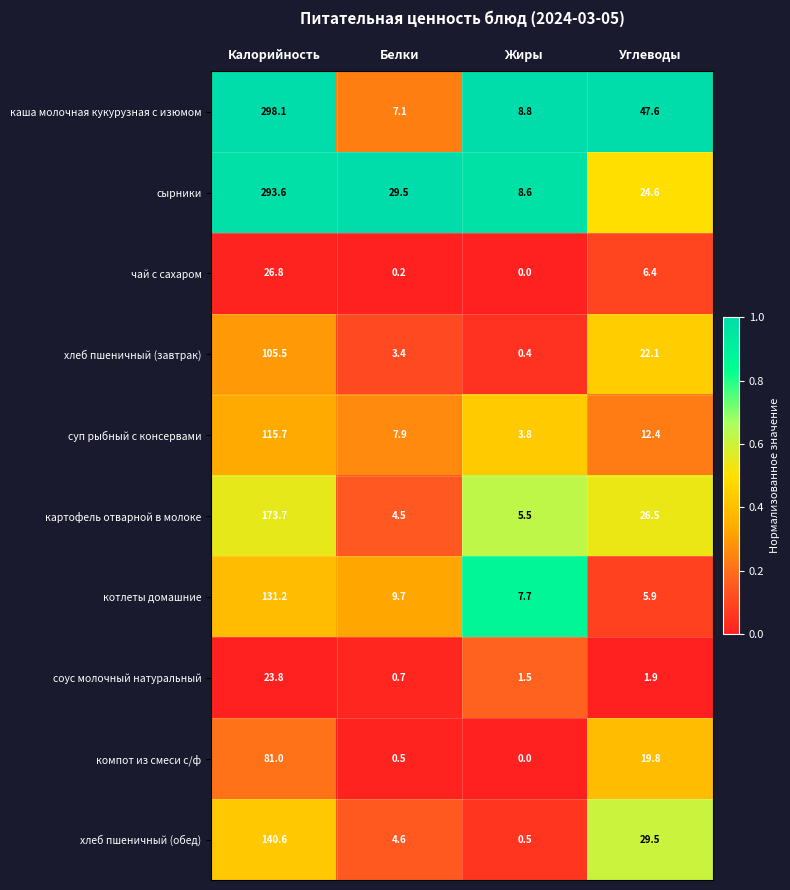

Between Калорийность and Белки, which series saw the biggest shift?

каша молочная кукурузная с изюмом